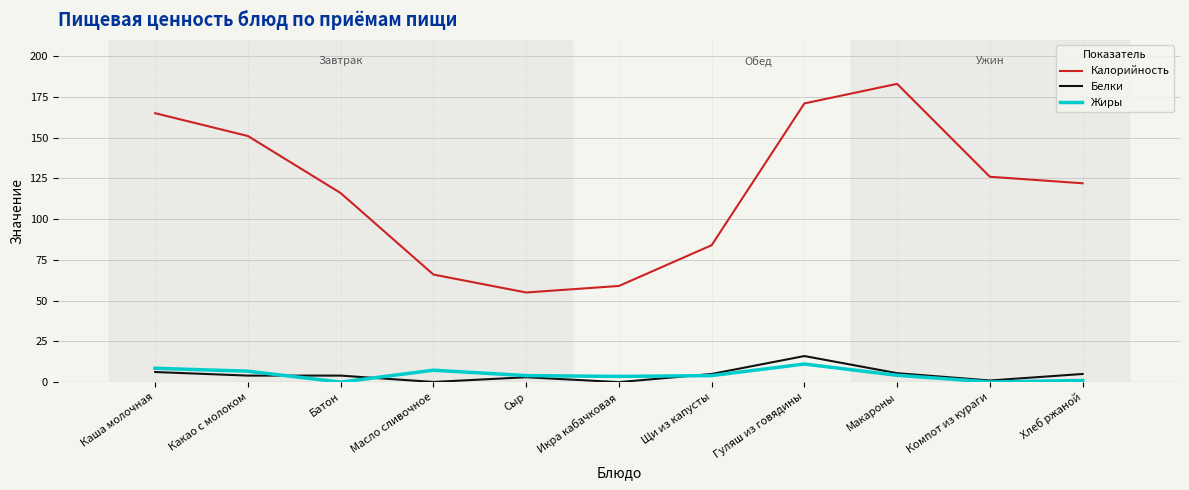

Which series has the largest total across all categories?

Калорийность